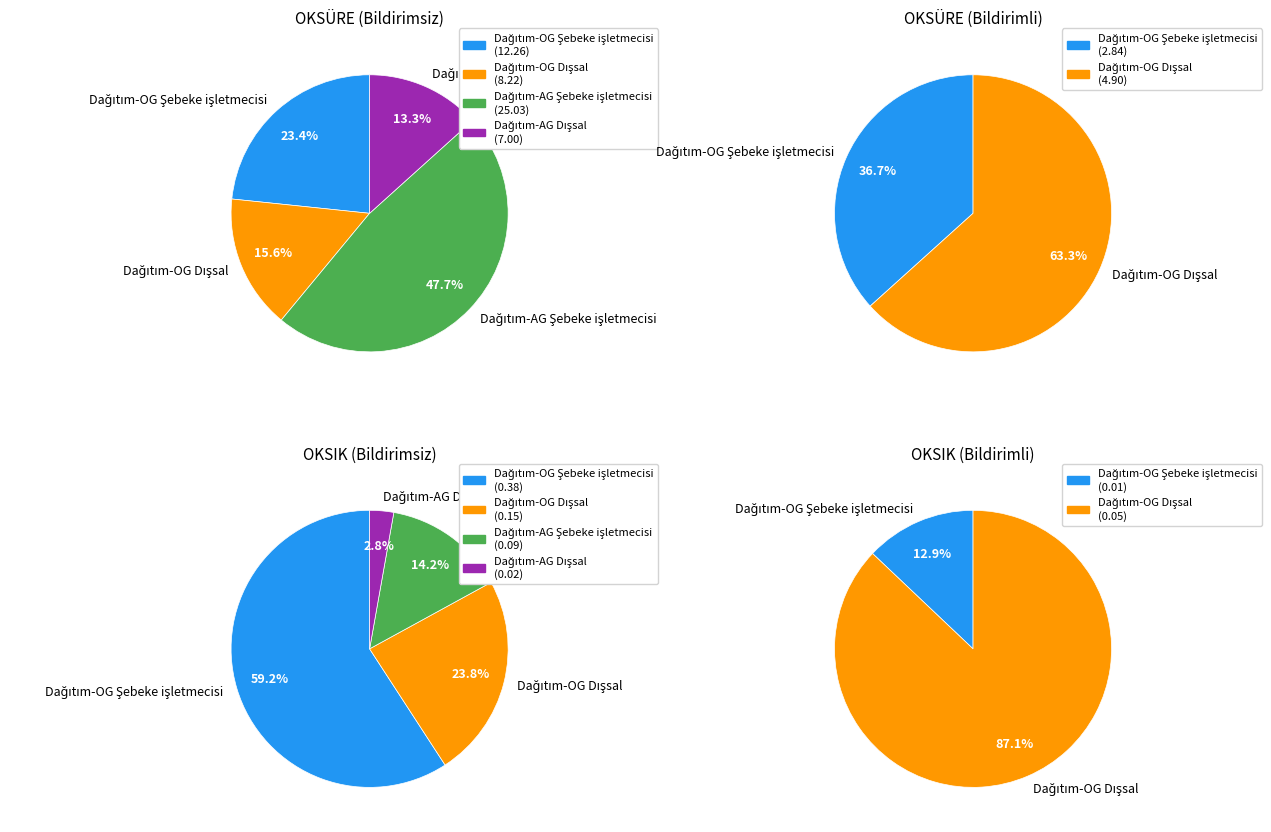

How many segments does this pie chart have?

4